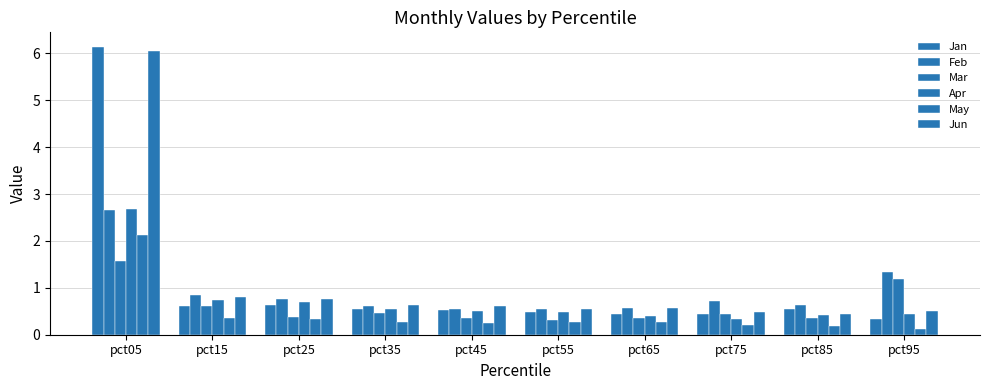

What is the greatest value displayed?

6.1